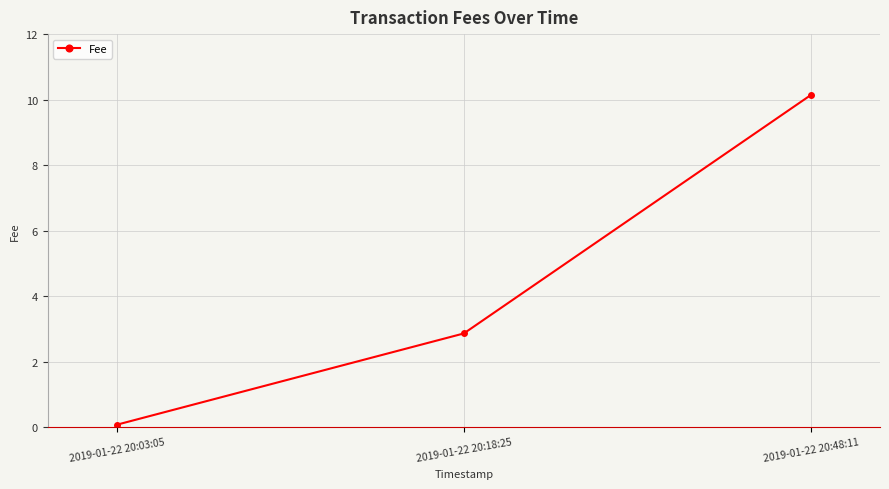

How many values are below 2?

1